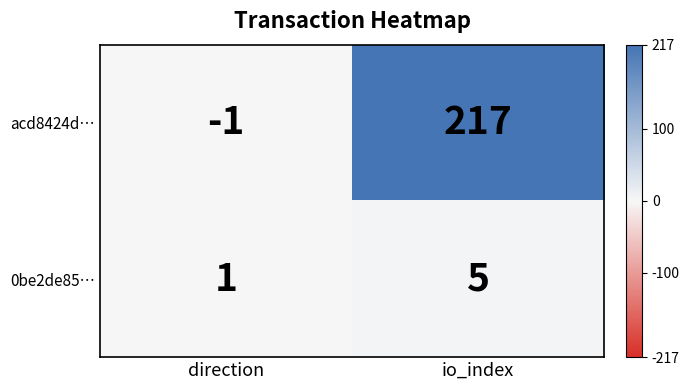

Which series has the largest total across all categories?

acd8424d…